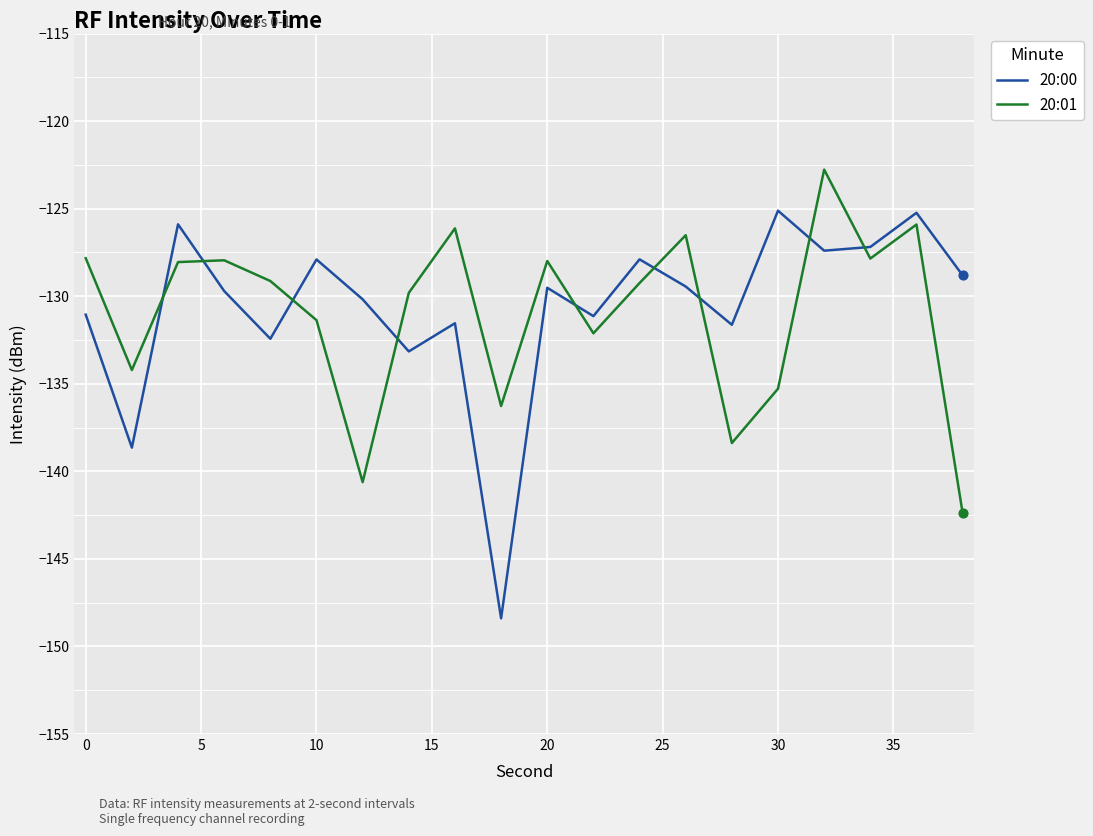

What is the difference between the maximum and minimum values in the 20:00 series?

23.3